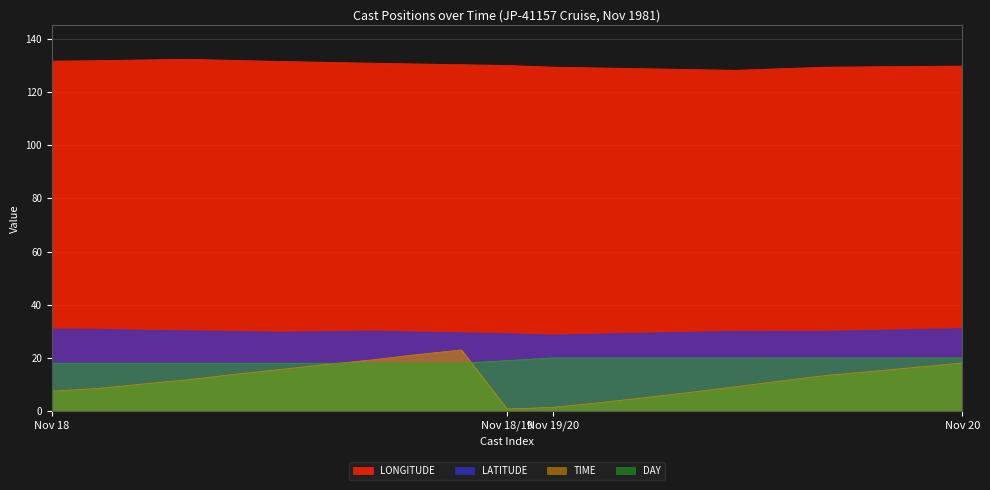

Does the chart have visible grid lines?

Yes